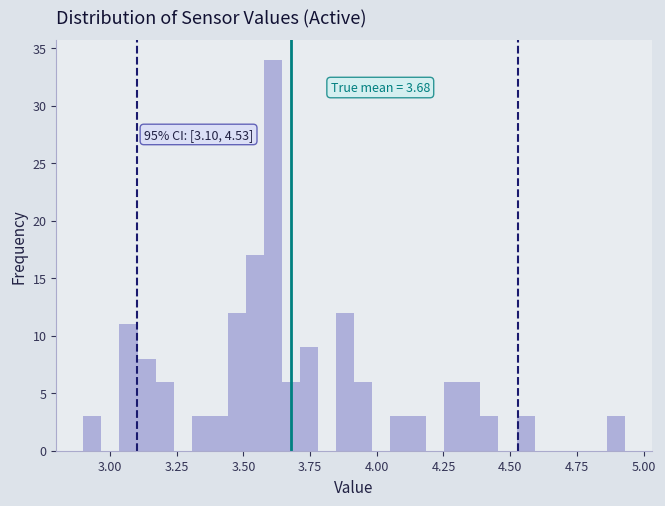

Read against the x-axis, roughly where is the centre of the tallest bar?

3.60